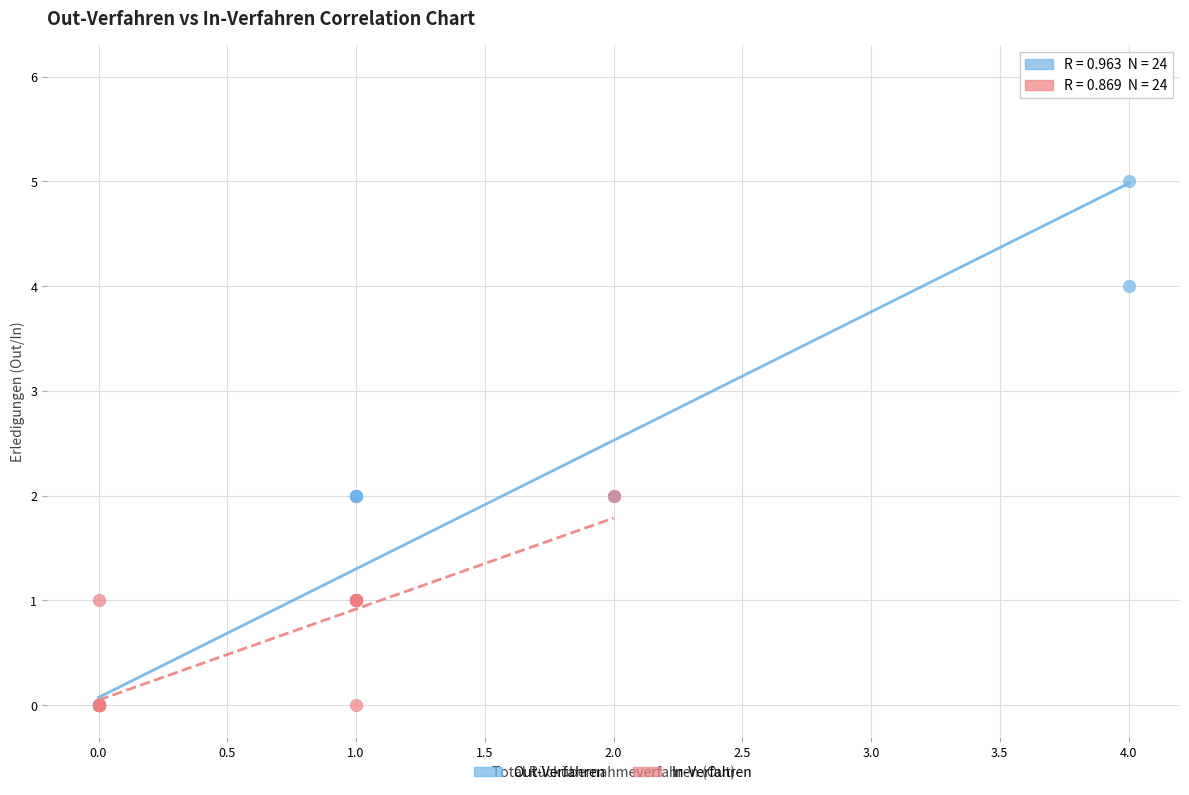

Which series contains the highest Y value?

Out-Verfahren